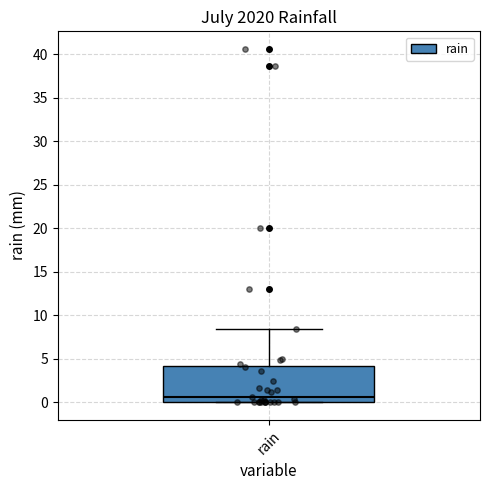

Where is the upper edge of the box for rain on the y-axis? The values are not printed on the chart, so give them approximately, as read against the axis.

4.0